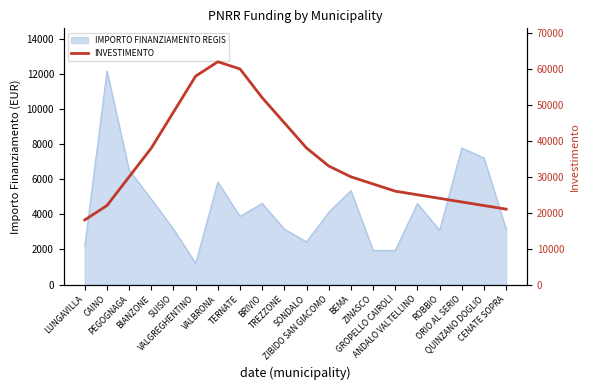

The value at TREZZONE is 17763. True or false?

False